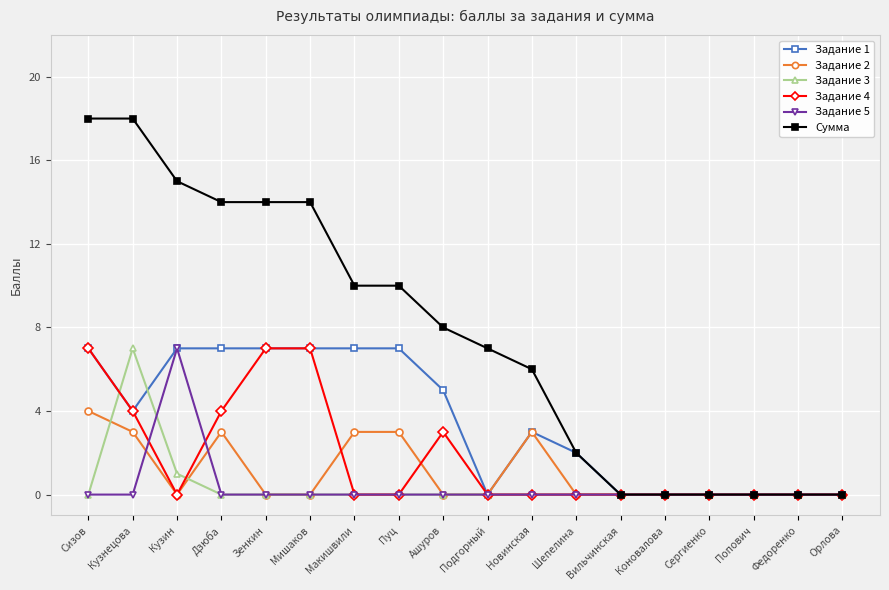

What is the value of the Задание 4 point at the 6th from the left?

7